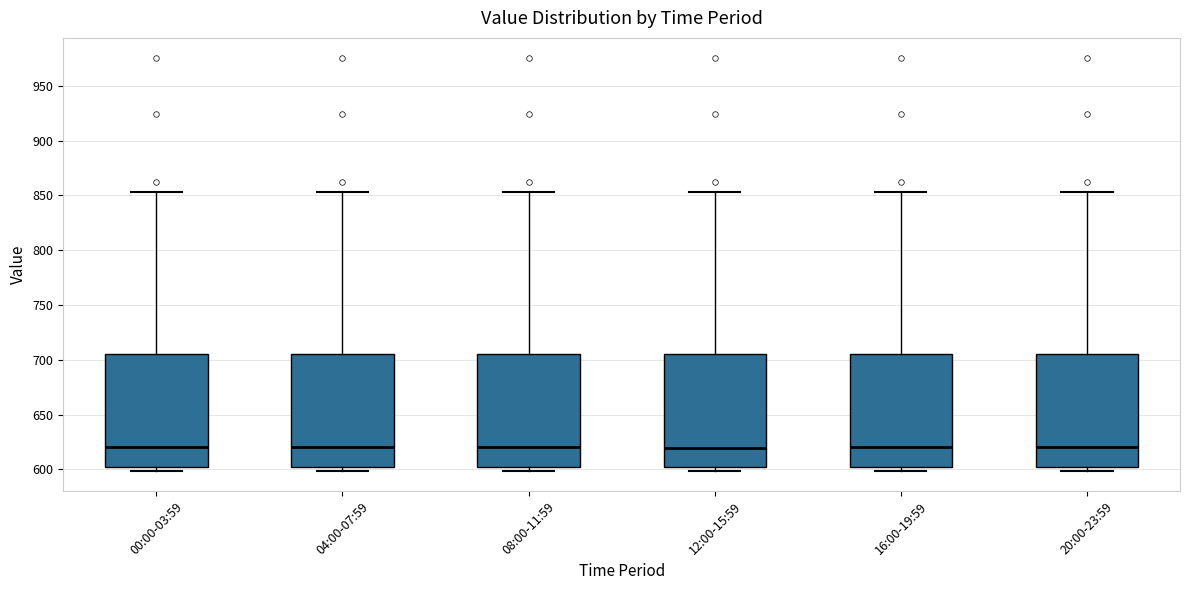

Where does the median line of the box for 20:00-23:59 sit on the y-axis? The values are not printed on the chart, so give them approximately, as read against the axis.

620